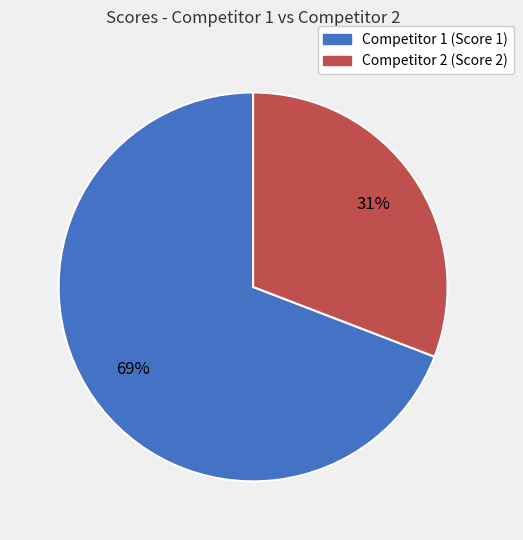

Combined, do Competitor 2 (Score 2) and Competitor 1 (Score 1) account for over 50%?

Yes